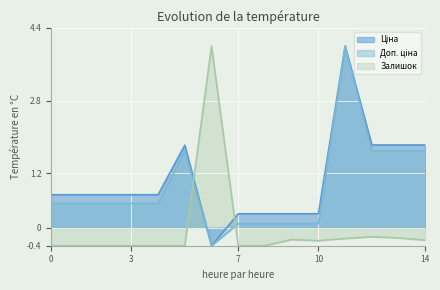

Which series has the largest range (max minus min)?

Ціна